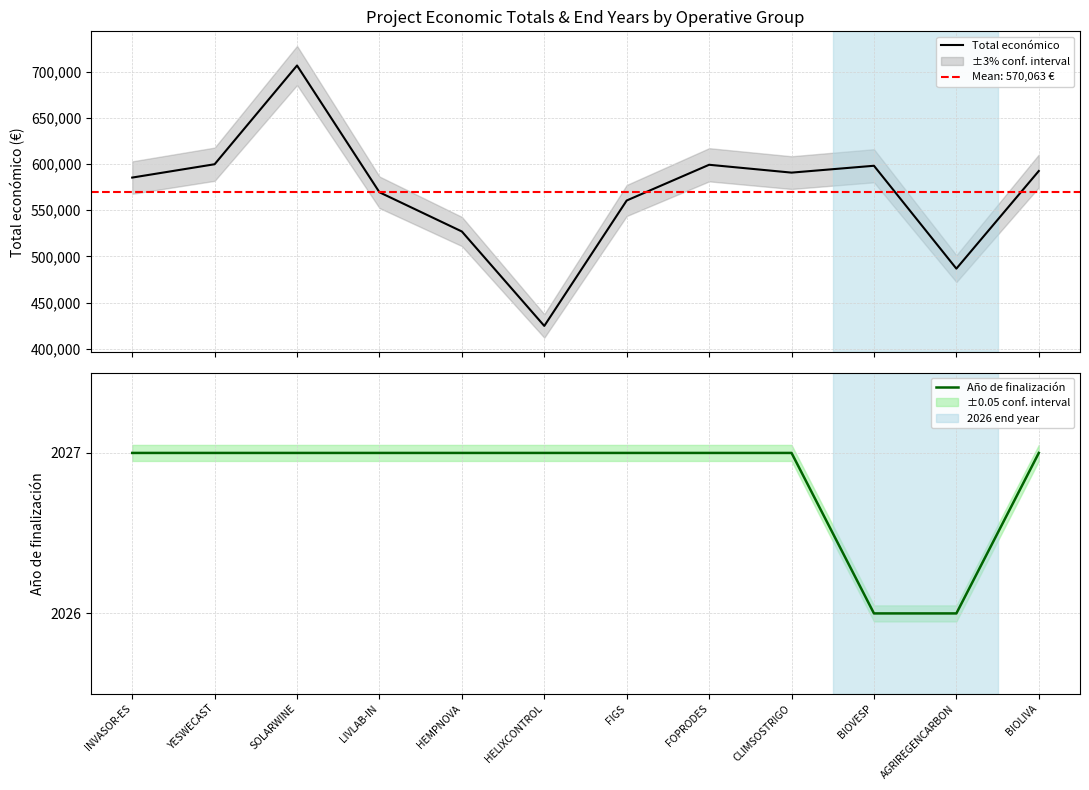

At which label is Año de finalización closest to 2026?

BIOVESP